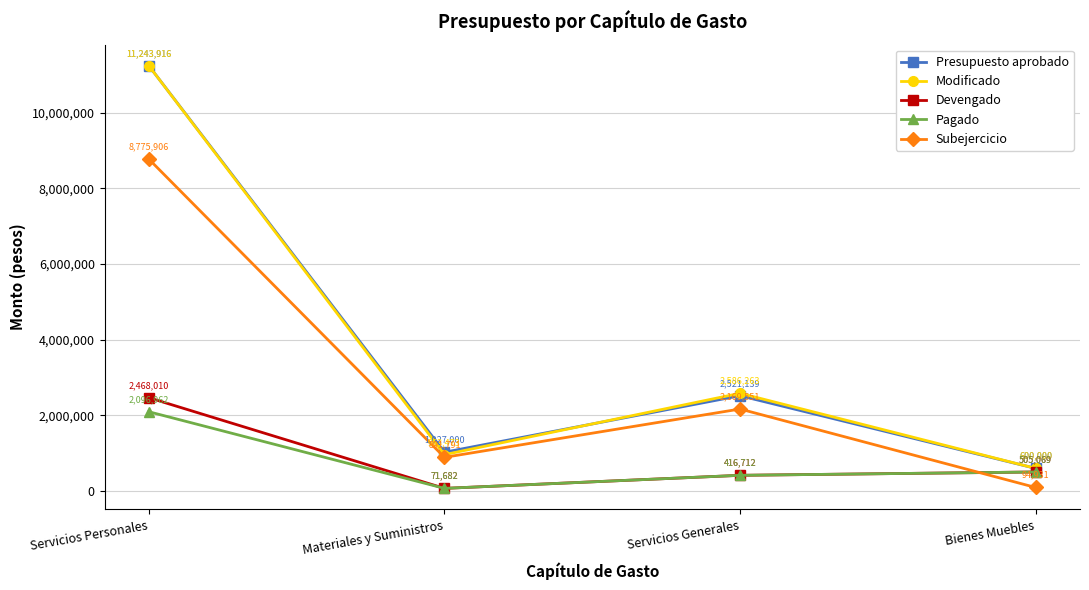

What is the minimum value shown in the chart?

71682.3